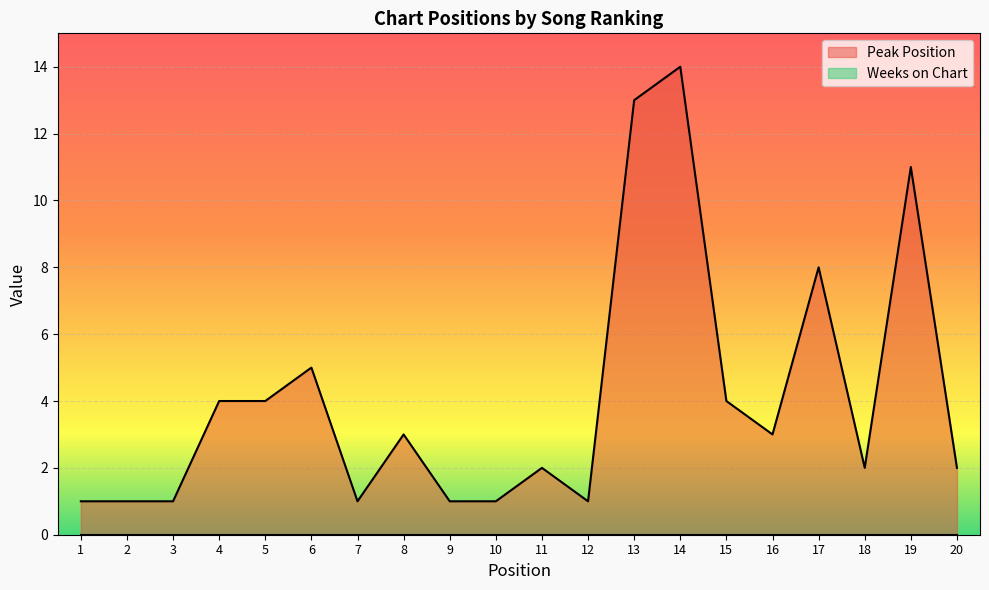

What is the difference between the values at 15 and 2?

3